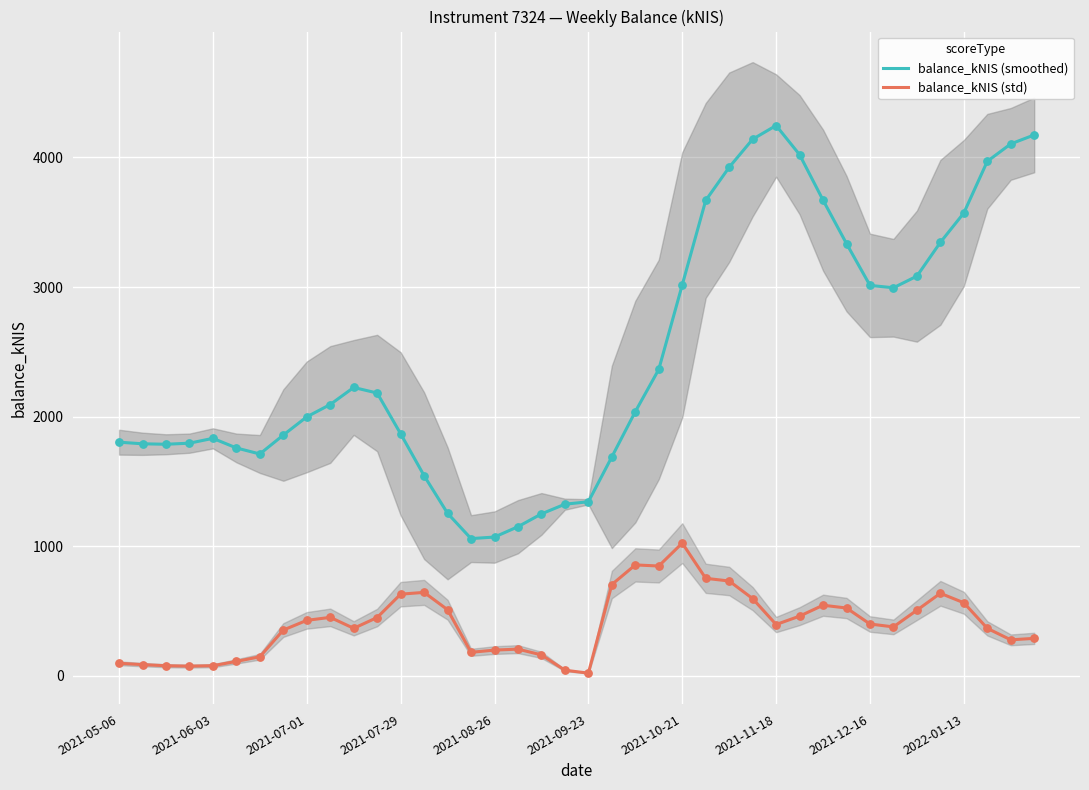

True or false: balance_kNIS (smoothed) and balance_kNIS (std) cross at least once.

False